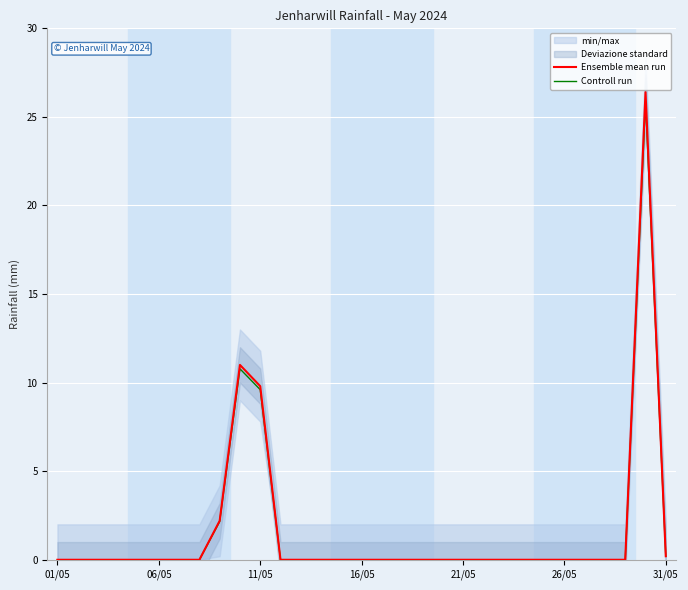

True or false: Controll run and Ensemble mean run cross at least once.

False